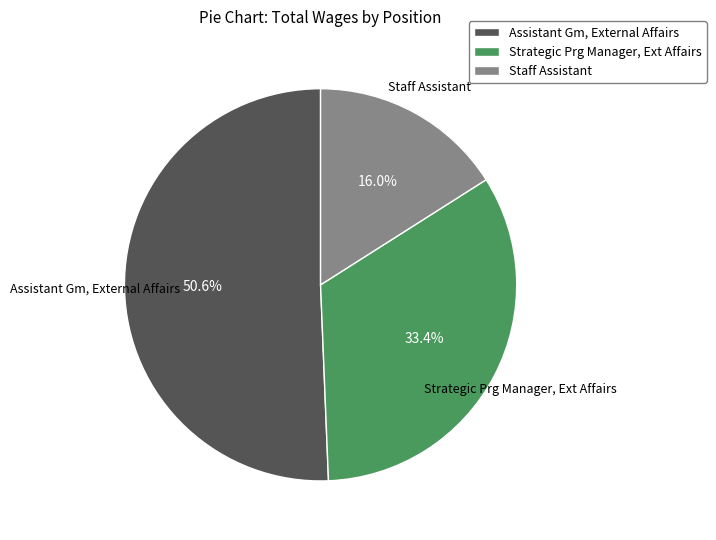

Count the number of slices in the pie.

3